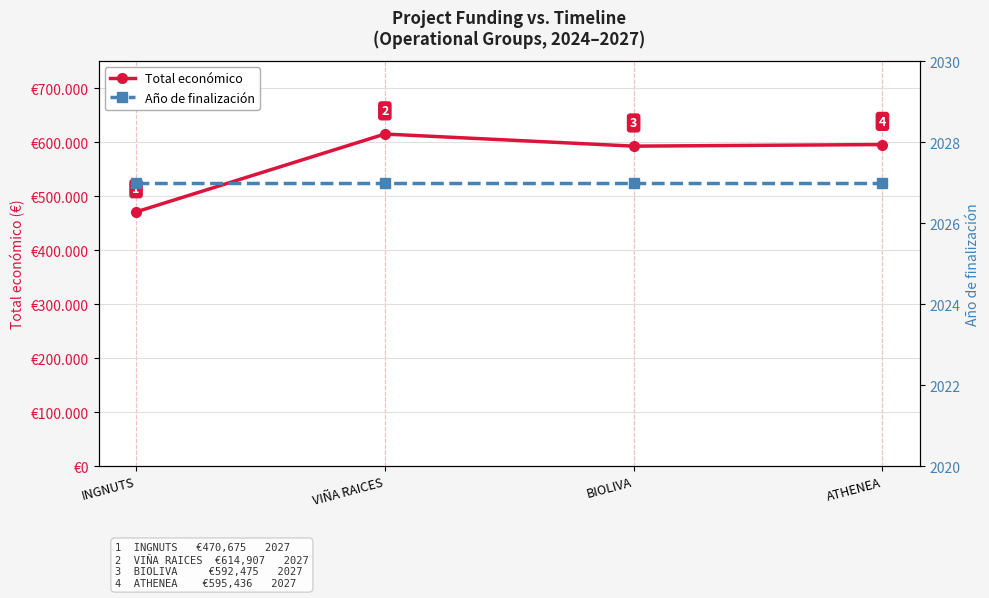

How many lines are shown in the chart?

2